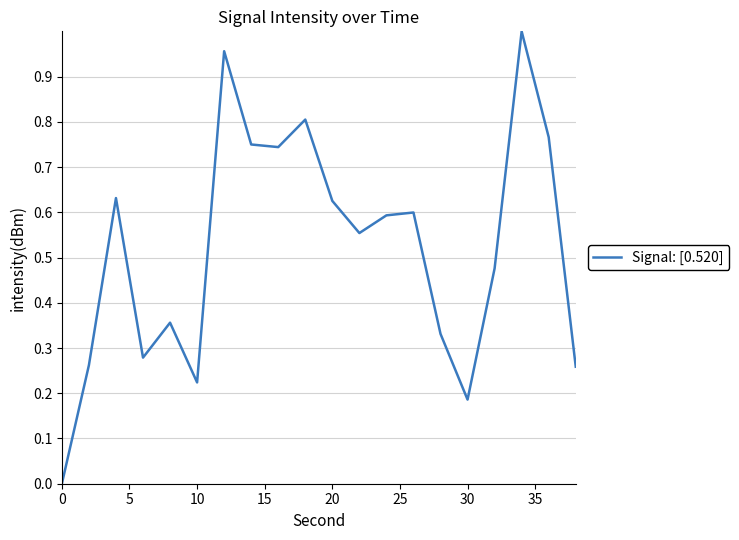

How many lines are shown in the chart?

1